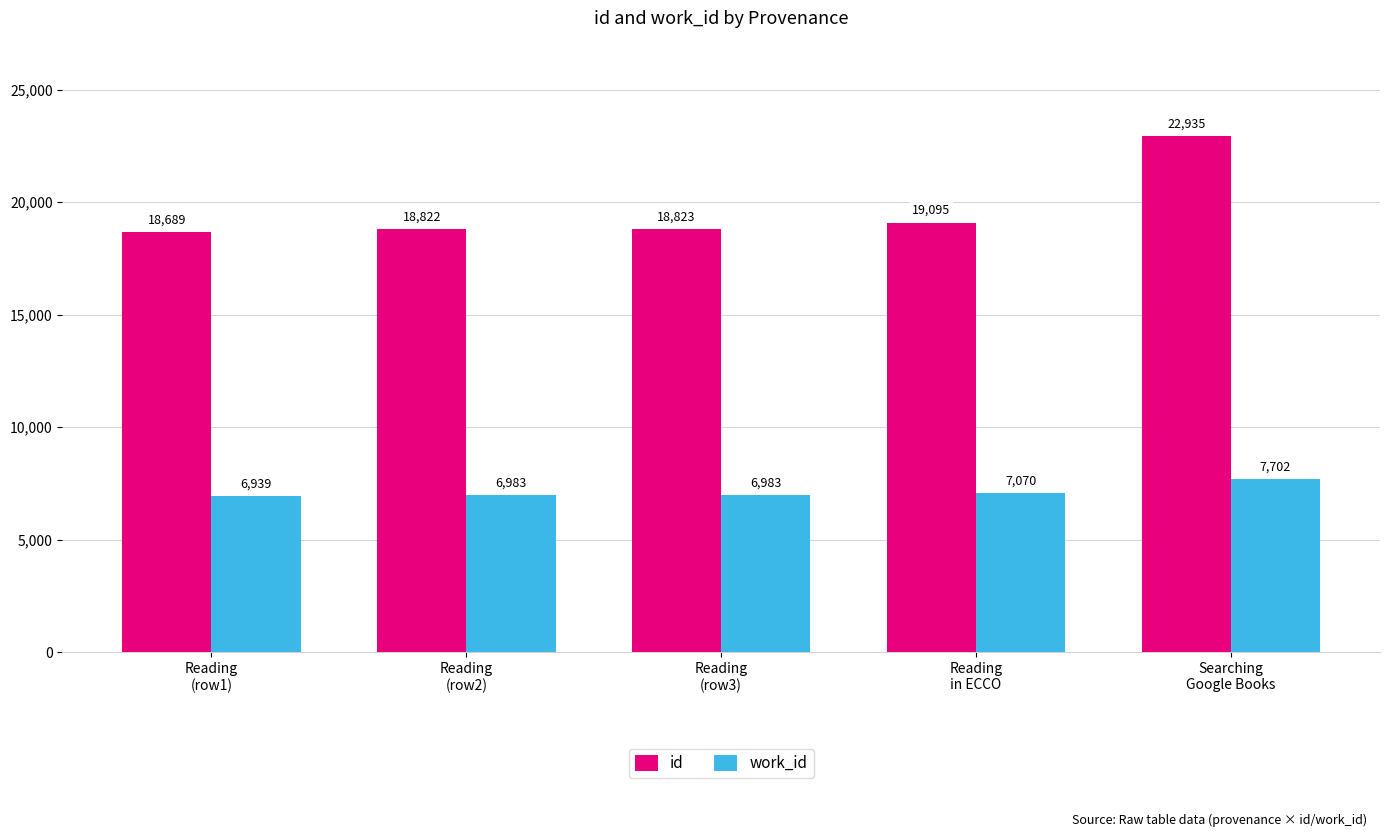

Reading left to right, extract all data points from this chart.

id: Reading
(row1)=18689	Reading
(row2)=18822	Reading
(row3)=18823	Reading
in ECCO=19095	Searching
Google Books=22935
work_id: Reading
(row1)=6939	Reading
(row2)=6983	Reading
(row3)=6983	Reading
in ECCO=7070	Searching
Google Books=7702